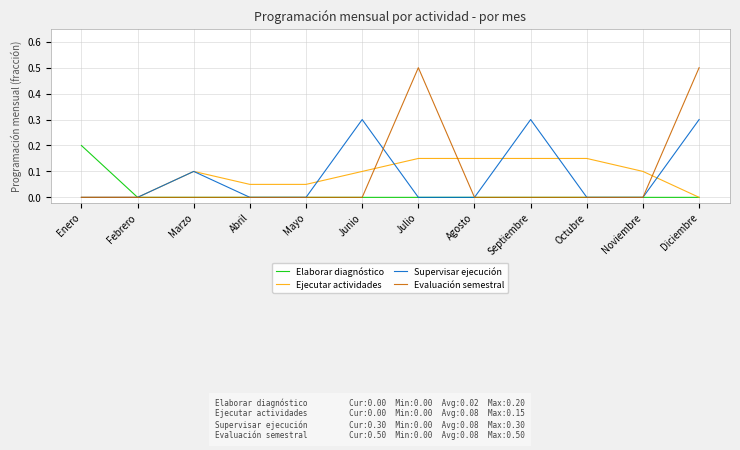

Which series has the widest spread of values?

Evaluación semestral